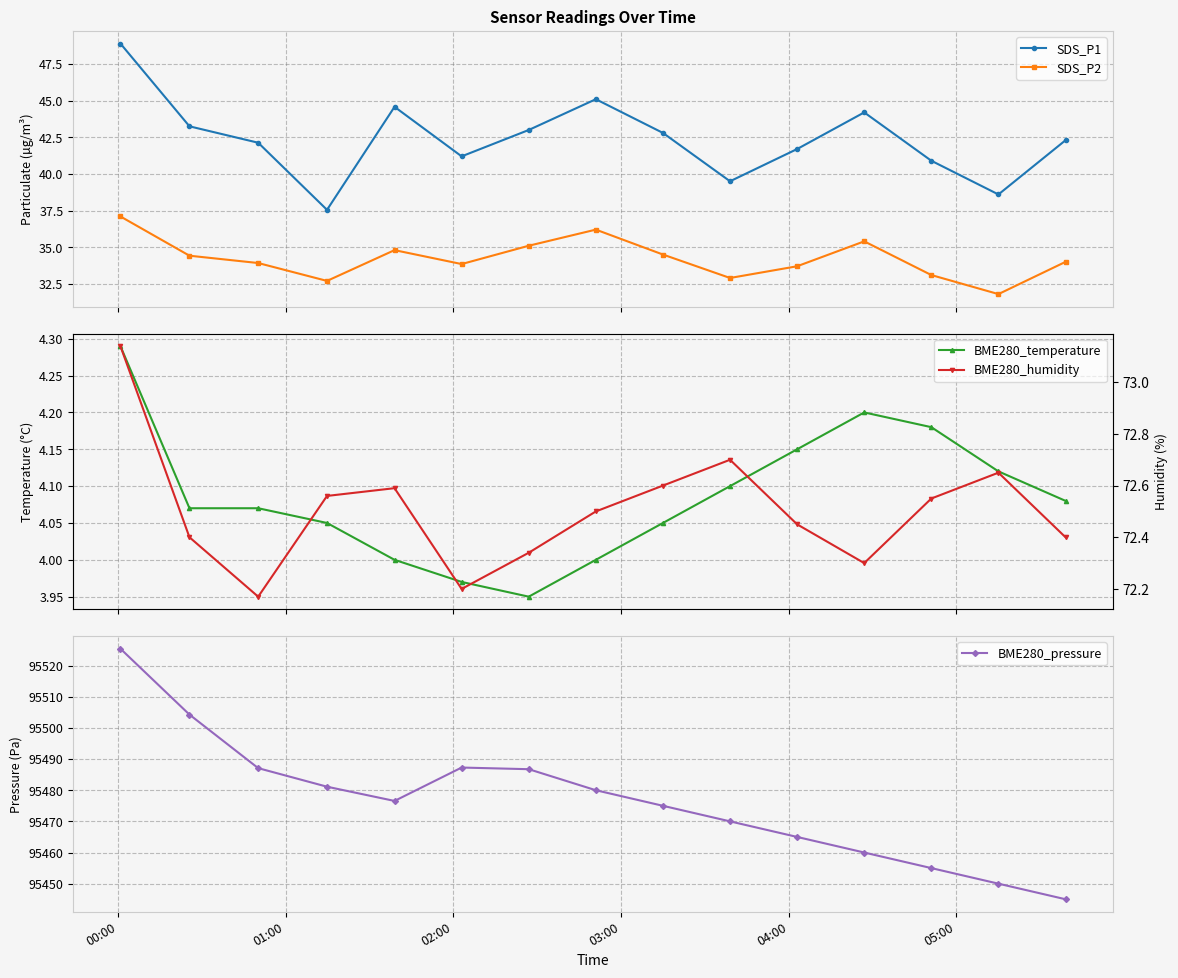

What is the highest value of the SDS_P1 series?

48.9